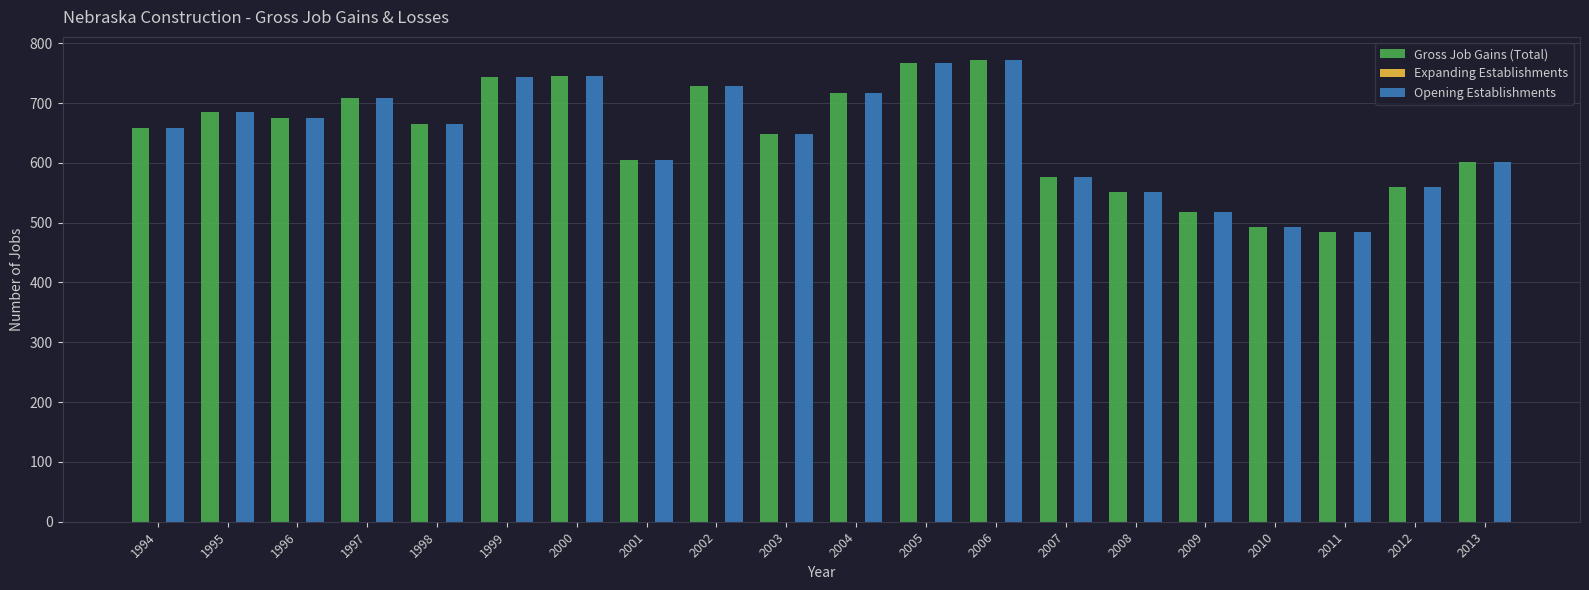

Read the Opening Establishments value at 1999.

744